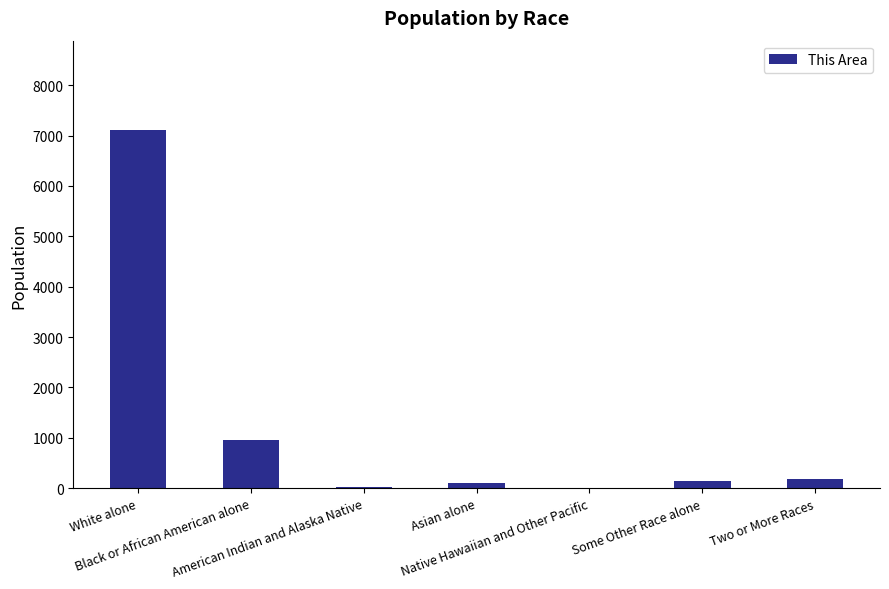

Count the number of data series in this chart.

1